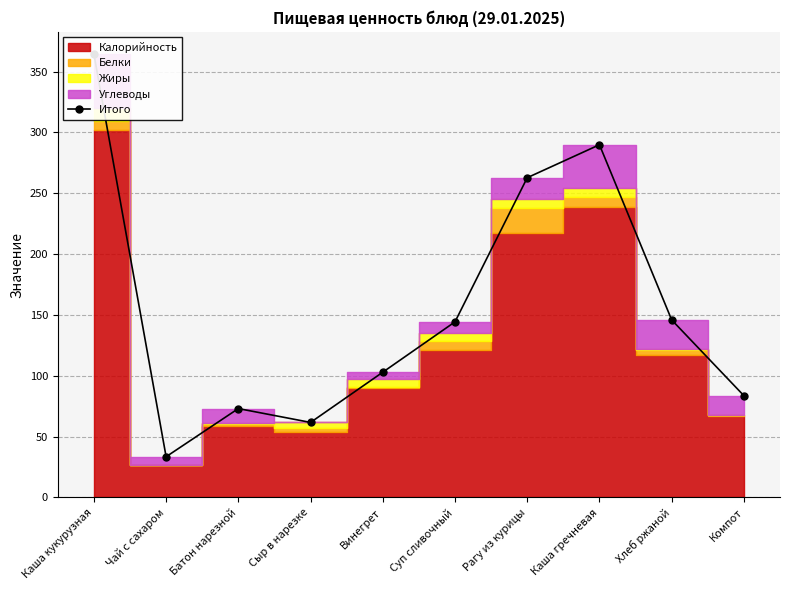

Does the chart have visible grid lines?

Yes